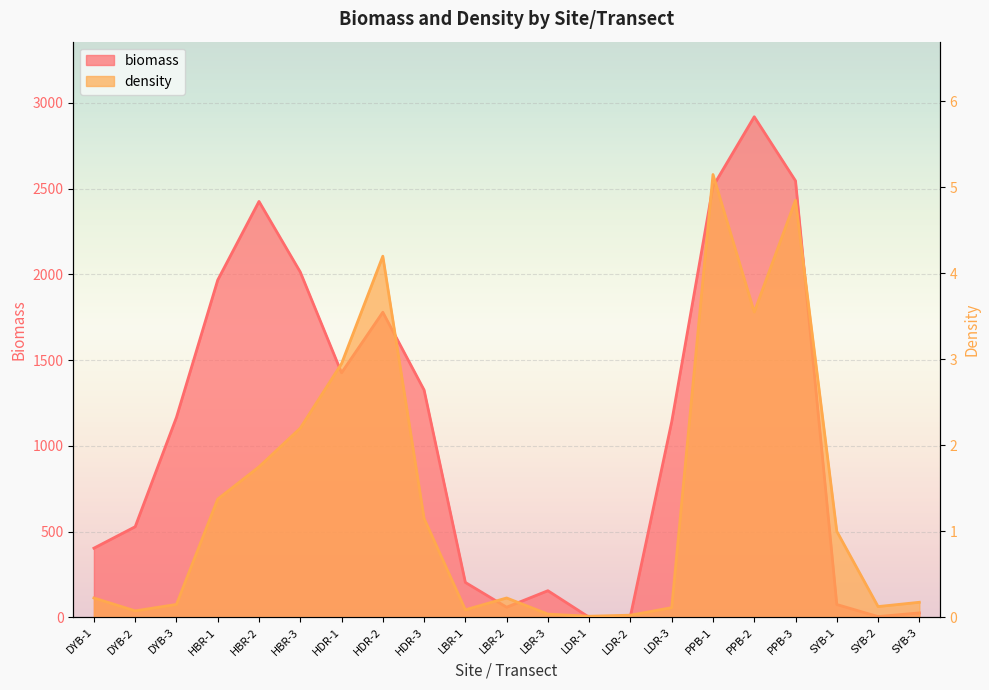

True or false: density has more than 0 interior local peaks.

True